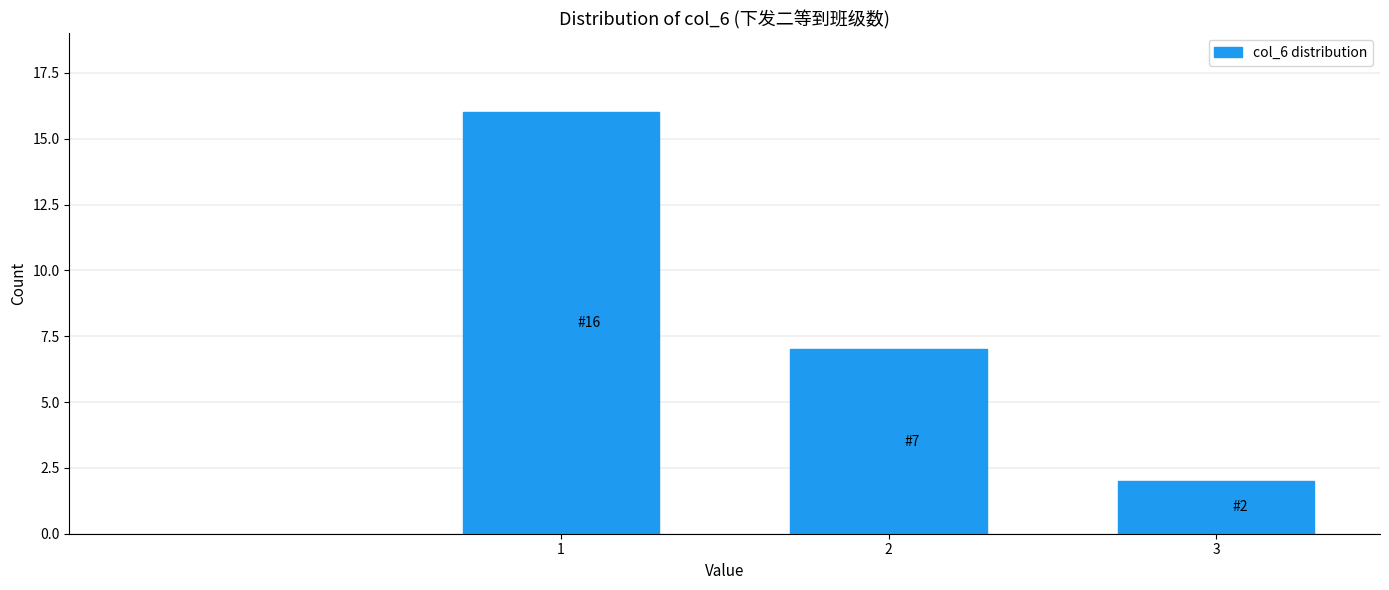

Reading left to right, what are all the values shown in this chart?

1=16	2=7	3=2